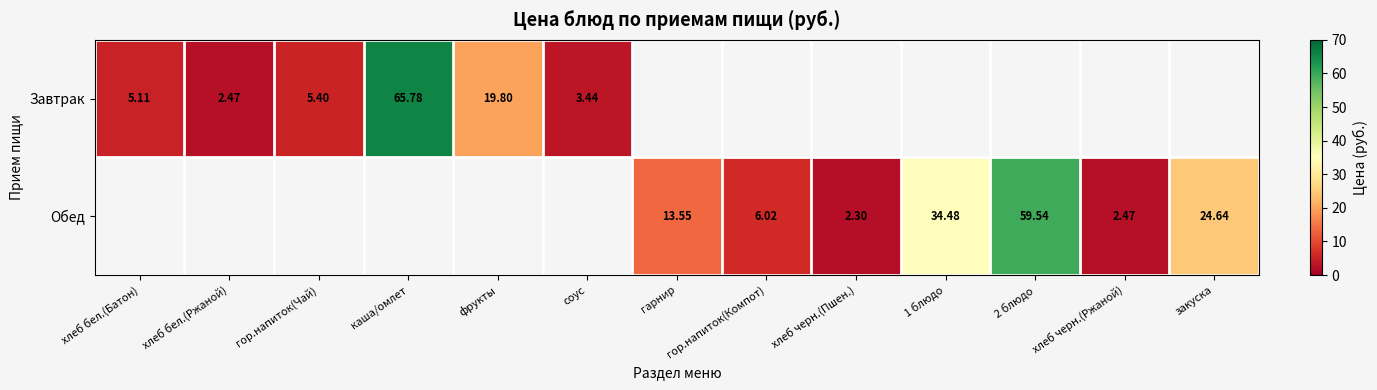

Is the value of Обед at 2 блюдо greater than the value of Завтрак at соус?

Yes